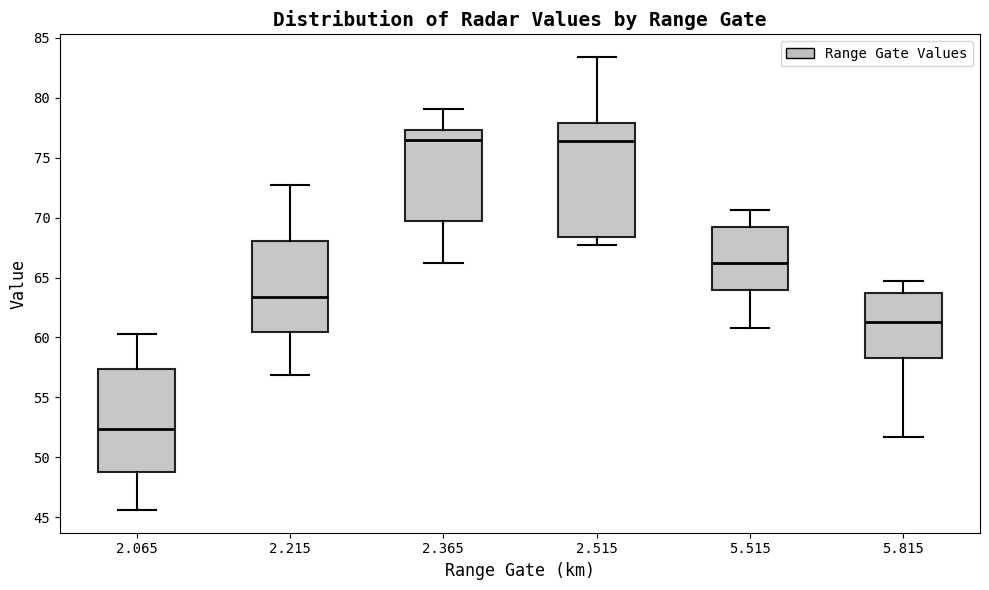

Reading left to right, read every box against the y-axis: the position of its median line, the range the box covers, and the ends of its whiskers. The values are not printed on the chart, so give them approximately, as read against the axis.

2.065: median 52.5, box 49.0 to 57.5, whiskers 45.5 to 60.5
2.215: median 63.5, box 60.5 to 68.0, whiskers 57.0 to 72.5
2.365: median 76.5, box 69.5 to 77.5, whiskers 66.0 to 79.0
2.515: median 76.5, box 68.5 to 78.0, whiskers 67.5 to 83.5
5.515: median 66.5, box 64.0 to 69.0, whiskers 61.0 to 70.5
5.815: median 61.5, box 58.5 to 64.0, whiskers 51.5 to 64.5